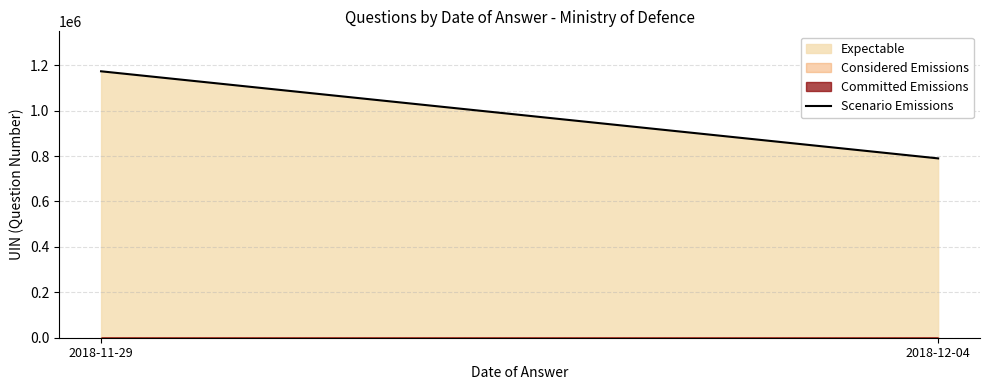

What position from the left is 2018-12-04?

2